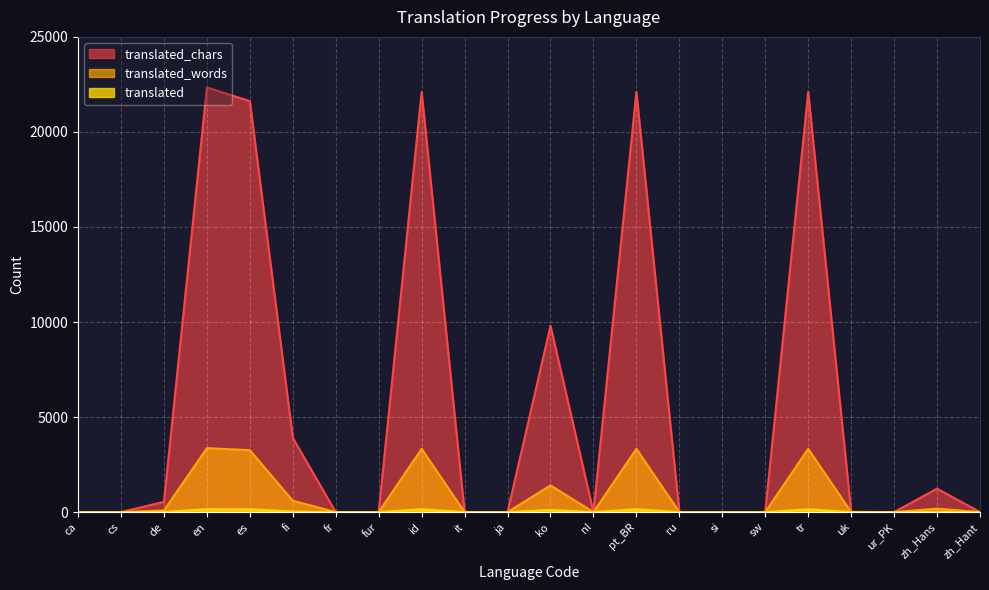

True or false: translated and translated_chars intersect in this chart.

False